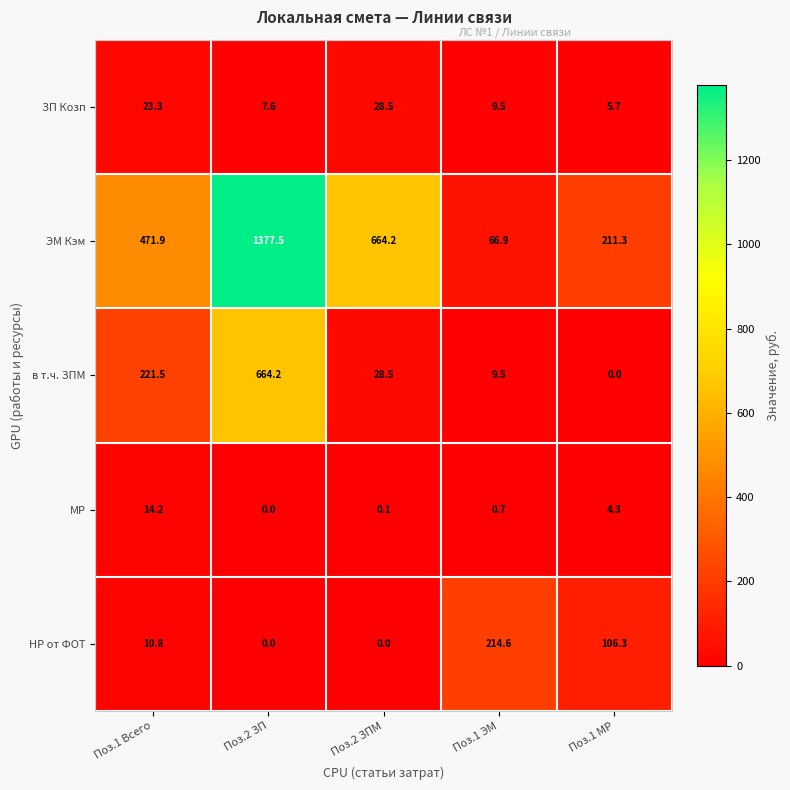

Reading right to left, extract all data points from this chart.

ЗП Козп: 5.7	9.5	28.5	7.6	23.3
ЭМ Кэм: 211.3	66.9	664.2	1377.5	471.9
в т.ч. ЗПМ: 0.0	9.5	28.5	664.2	221.5
МР: 4.3	0.7	0.1	0.0	14.2
НР от ФОТ: 106.3	214.6	0.0	0.0	10.8